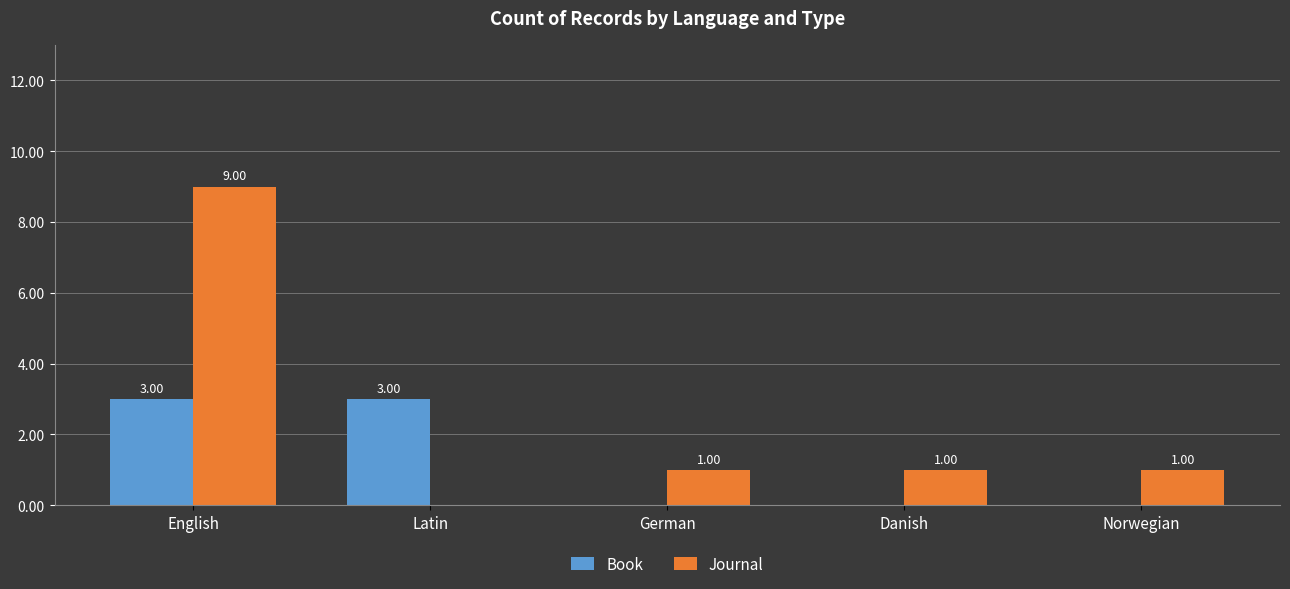

What is the maximum value shown in the chart?

9